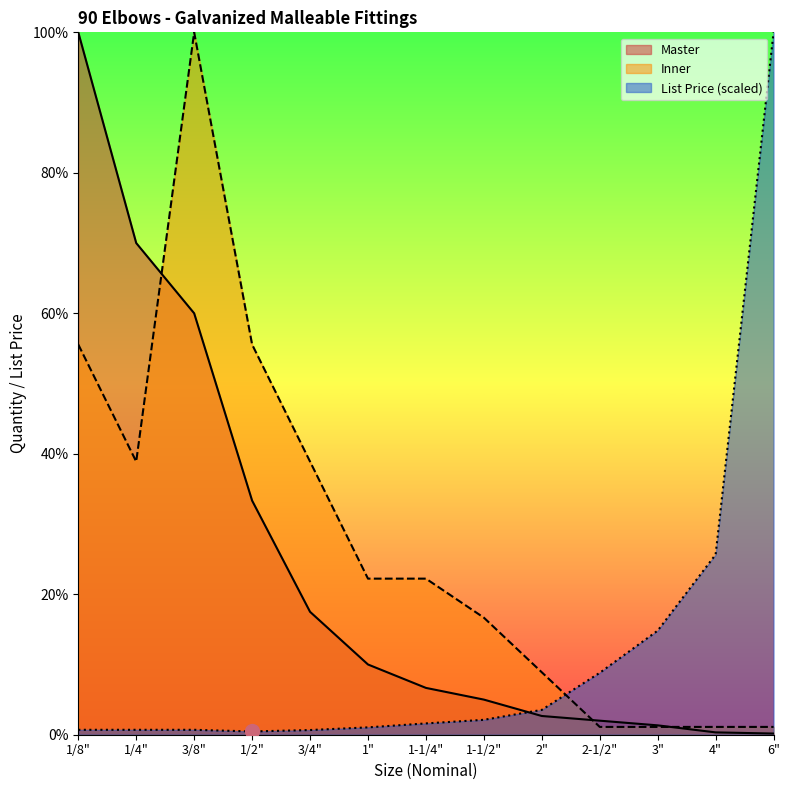

Is it true that Inner equals 1.6 at 6"?

False